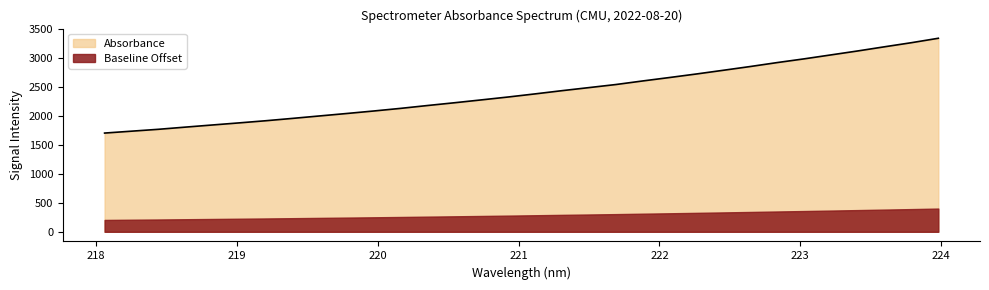

Reading left to right, what are all the values shown in this chart?

1703.4	1736.0	1768.4	1806.0	1842.8	1879.2	1916.7	1957.5	1999.5	2041.4	2084.4	2129.7	2179.0	2226.5	2276.0	2326.0	2379.7	2435.2	2488.0	2540.9	2602.8	2662.2	2723.2	2787.1	2851.8	2919.7	2983.8	3052.0	3120.4	3192.5	3263.0	3339.2